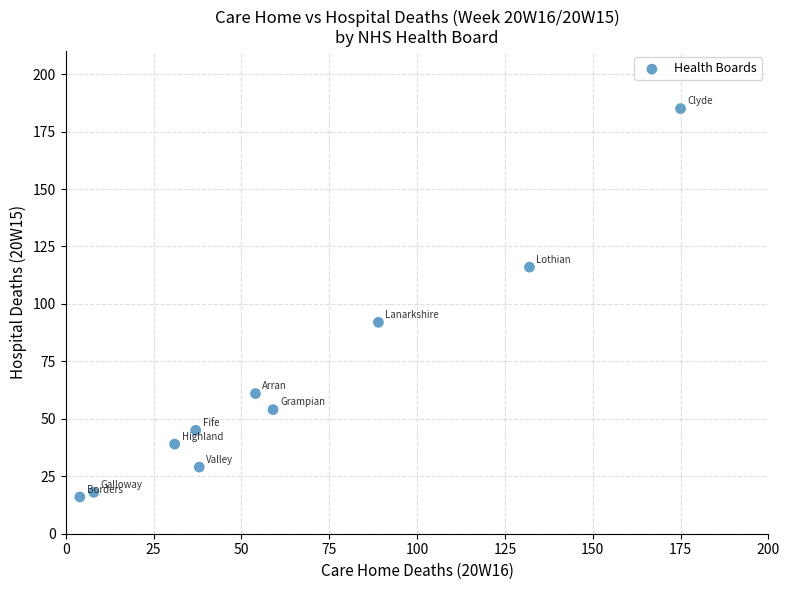

What is the range of Y values (max minus min)?

169